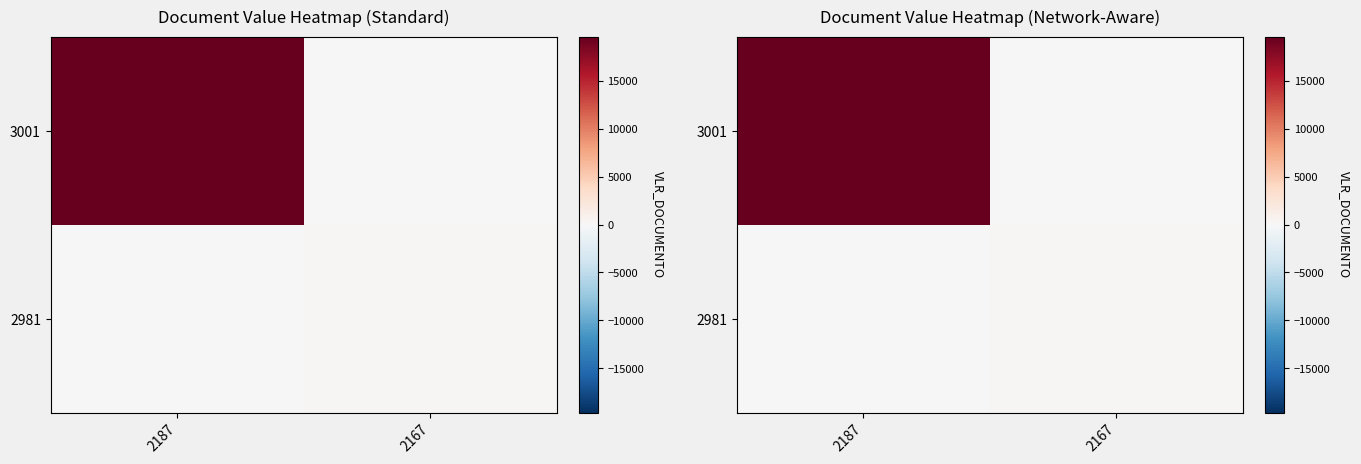

Which category has the highest value across all series?

2187